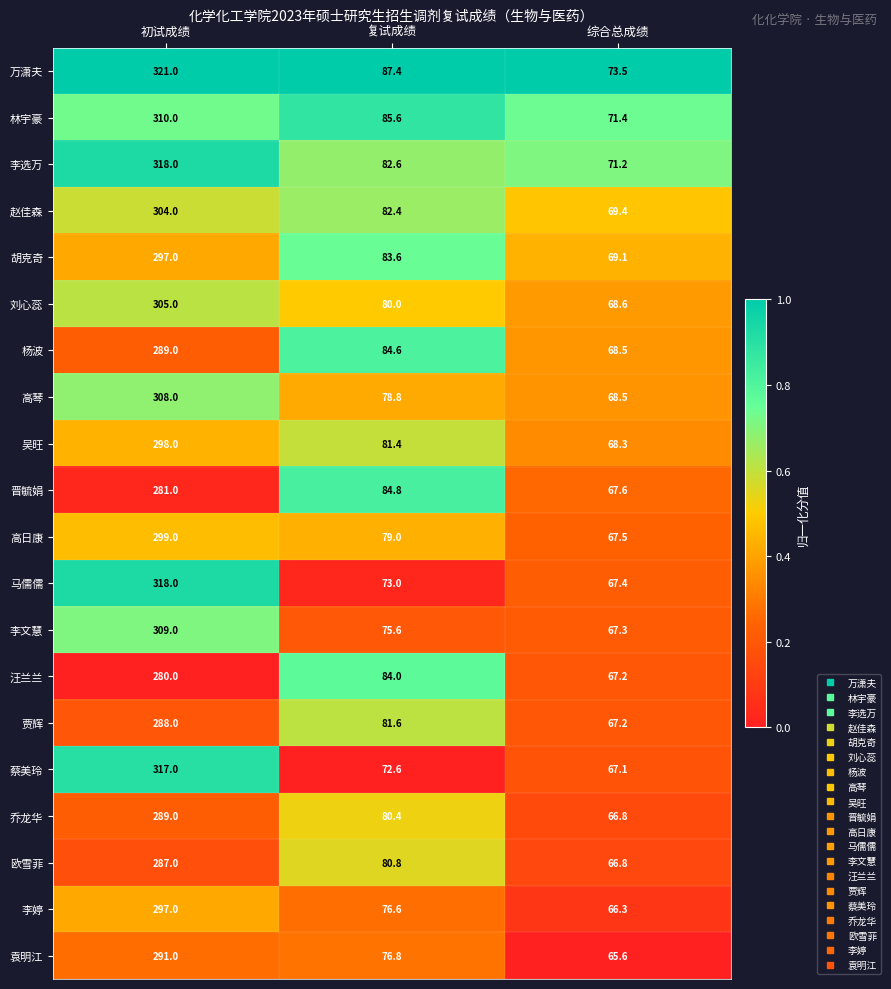

Is it true that 欧雪菲 equals 66.8 at 综合总成绩?

True